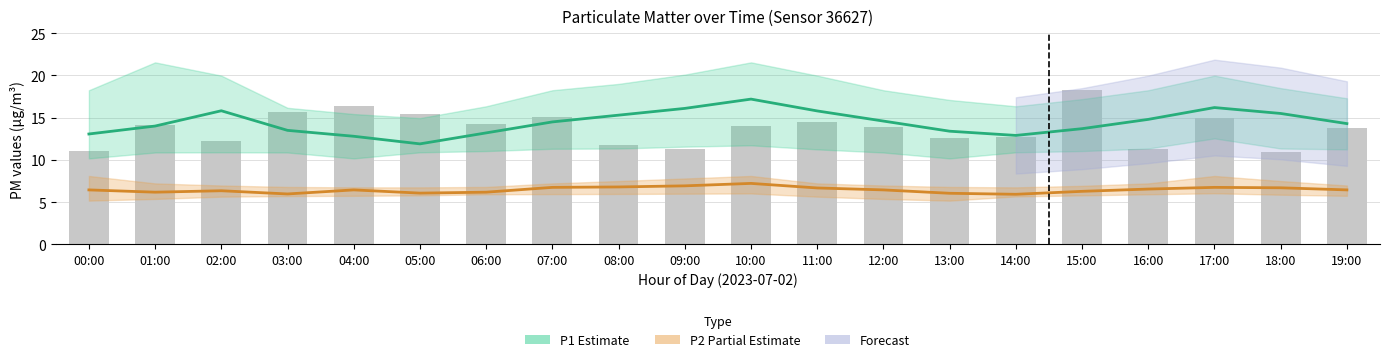

Is it true that P1 (Estimate) equals 9.2 at 10:00?

False